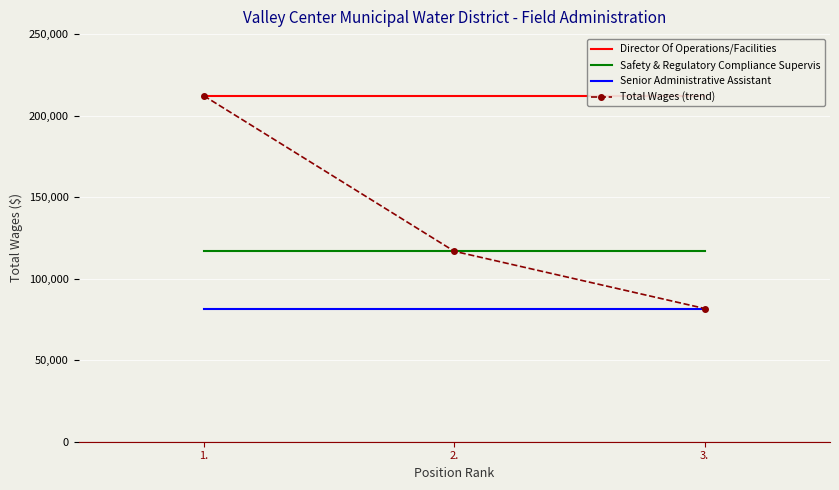

What is the difference between the highest and lowest values at 1.?

130492